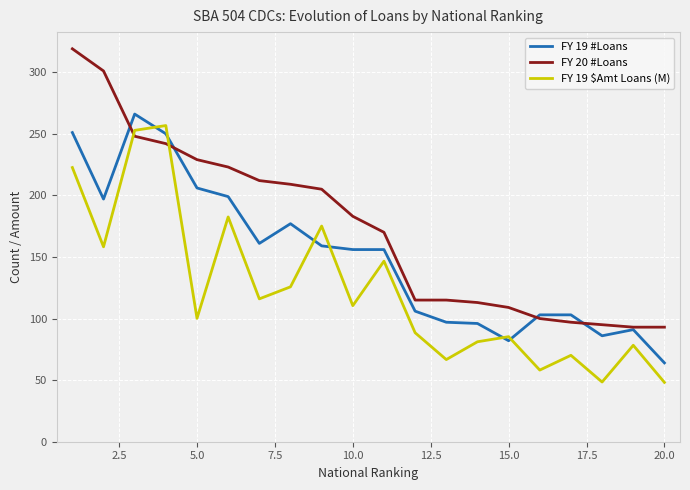

Which series has the widest spread of values?

FY 20 #Loans